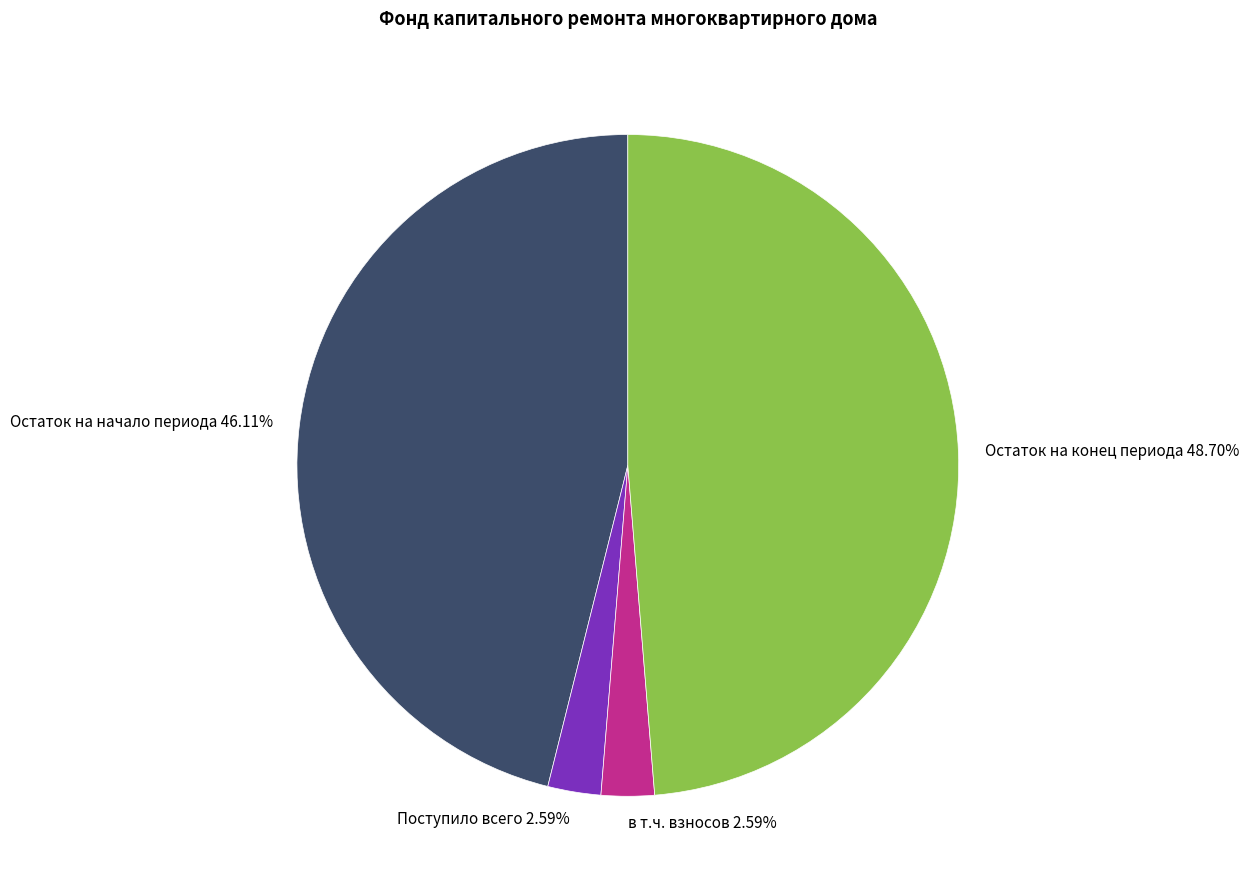

What is the ratio of the value at Остаток на конец периода 48.70% to the value at Поступило всего 2.59%?

18.8